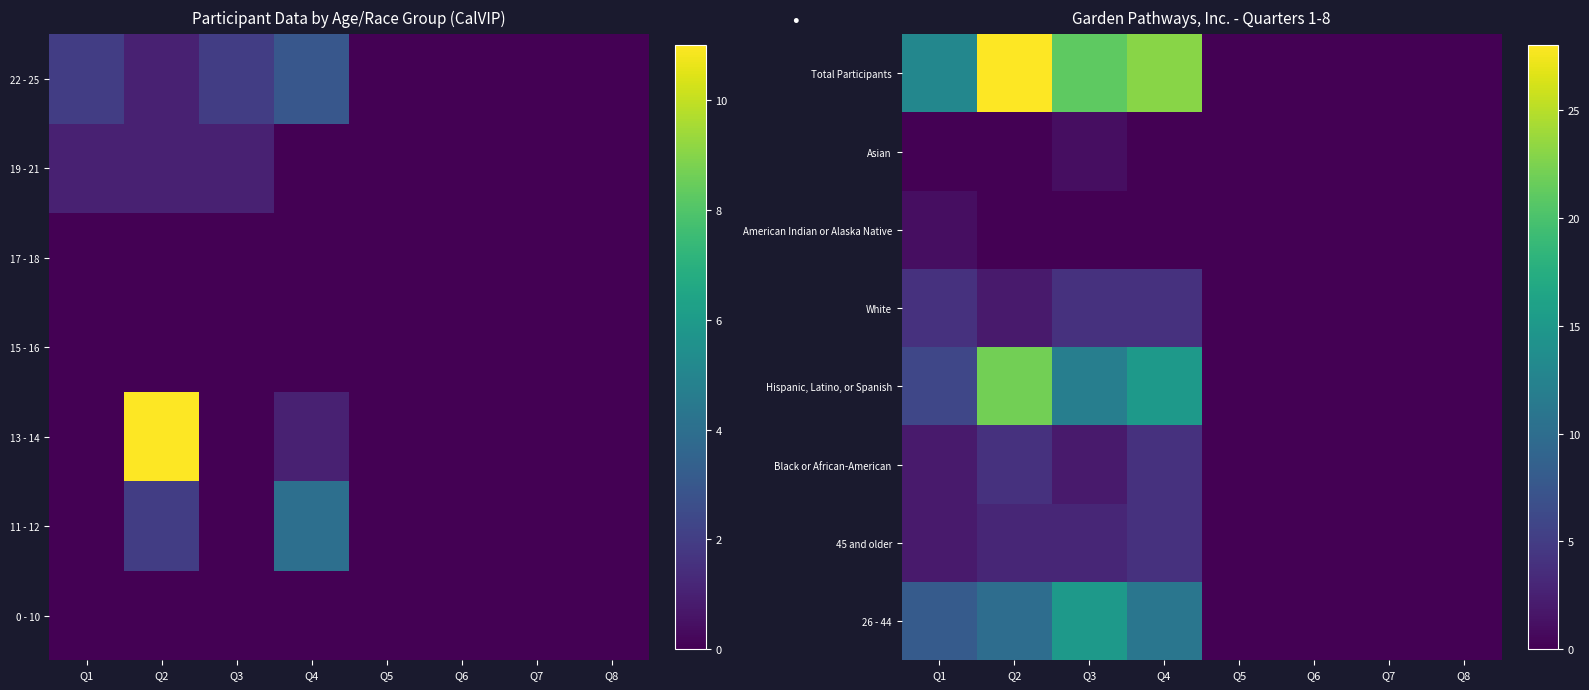

How many categories are shown in the chart?

8